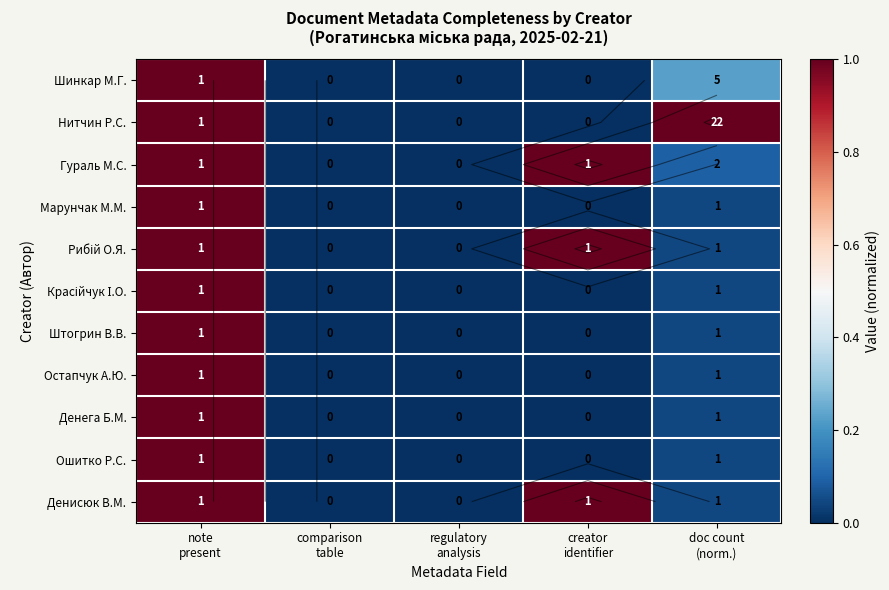

At which category does the chart reach its peak across all series?

note
present